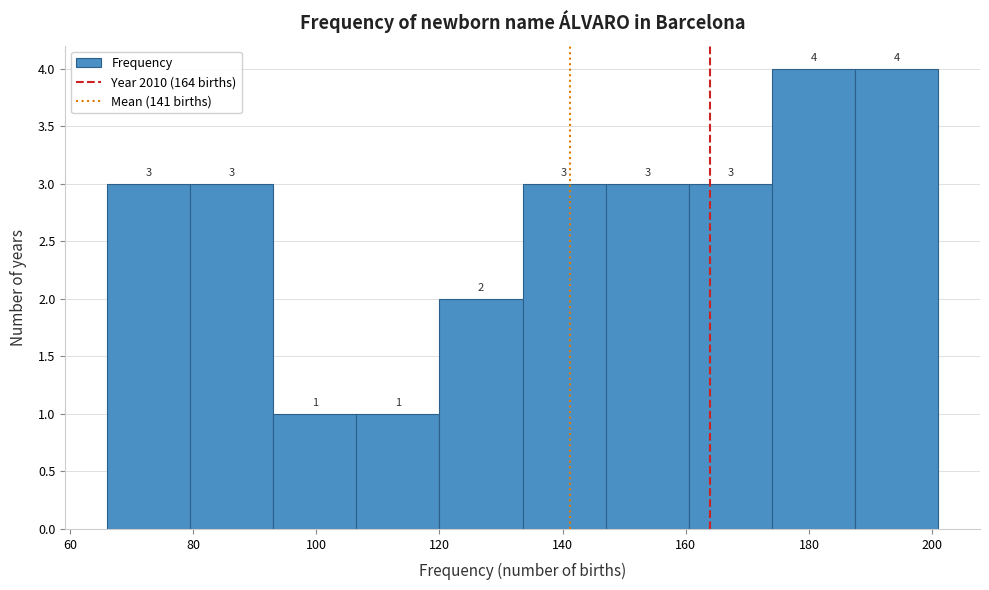

Reading left to right, list every bar in this chart as the range it spans on the x-axis followed by its height. The bar edges are not printed on the chart, so give them approximately, as read against the axis.

66.0 to 79.5: 3
79.5 to 93.0: 3
93.0 to 106.5: 1
106.5 to 120.0: 1
120.0 to 133.5: 2
133.5 to 147.0: 3
147.0 to 160.5: 3
160.5 to 174.0: 3
174.0 to 187.5: 4
187.5 to 201.0: 4